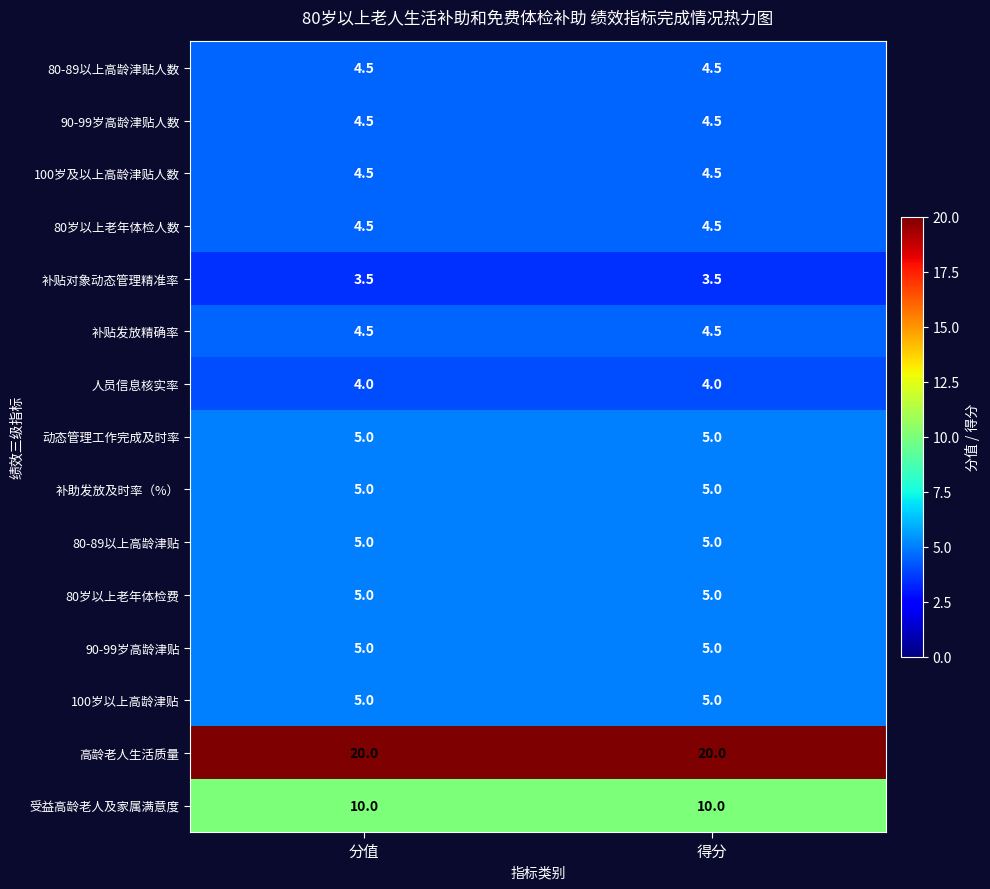

True or false: 80-89以上高龄津贴人数 has a value of 4.5 at 分值.

True